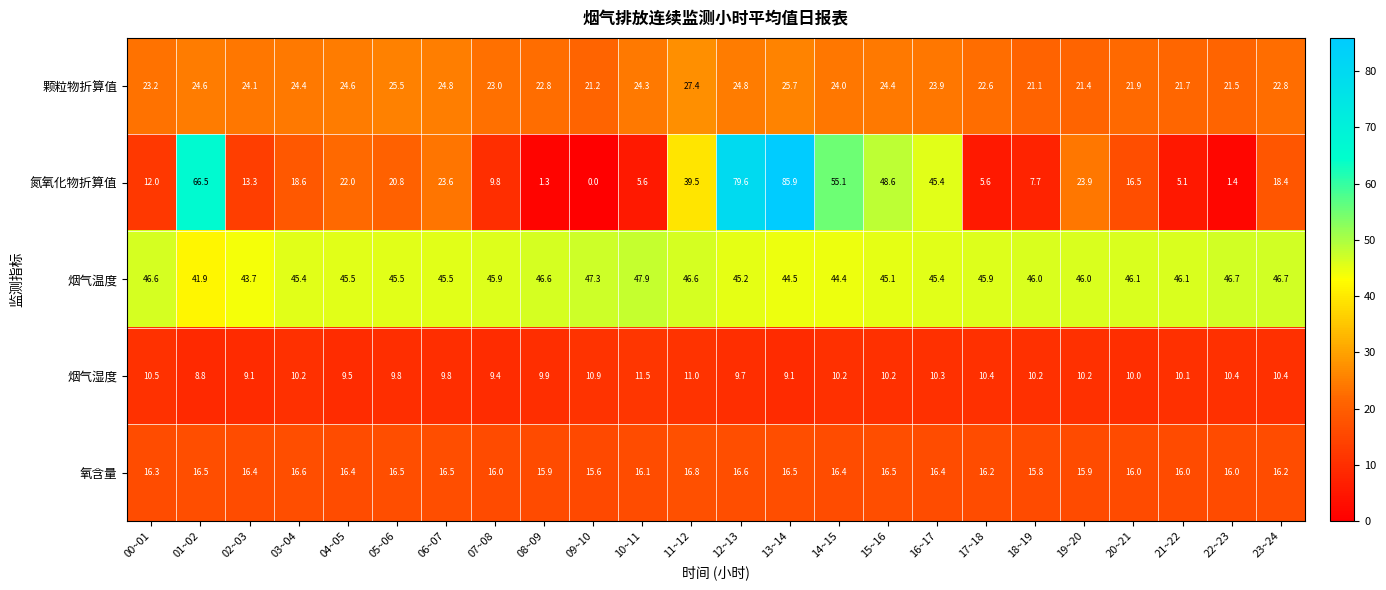

What is the difference between the maximum and minimum values in the 氧含量 series?

1.2